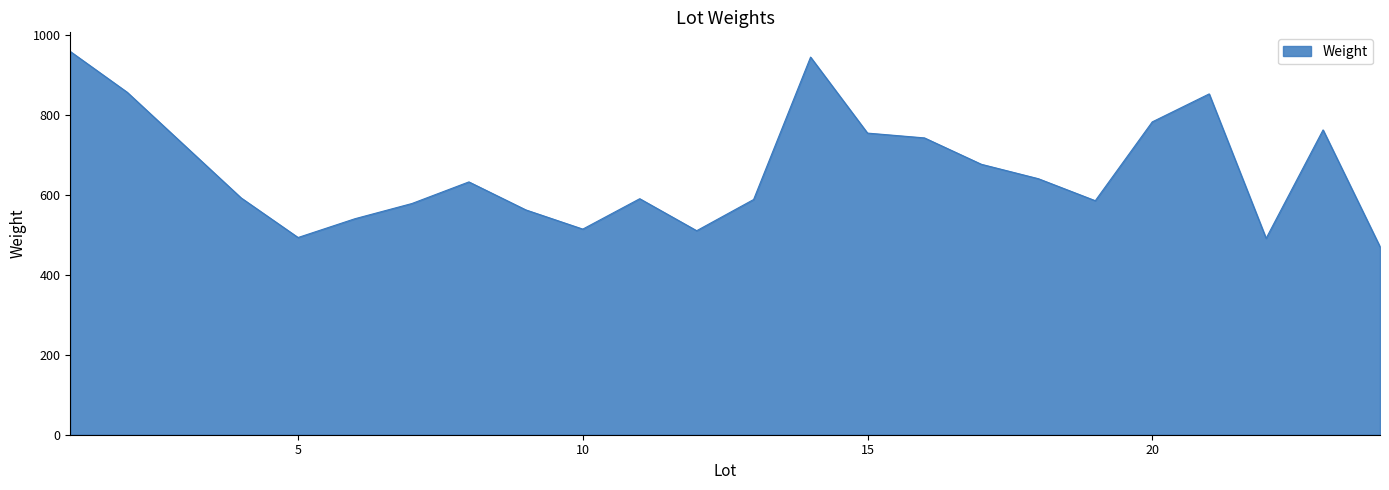

What is the maximum value shown in the chart?

958